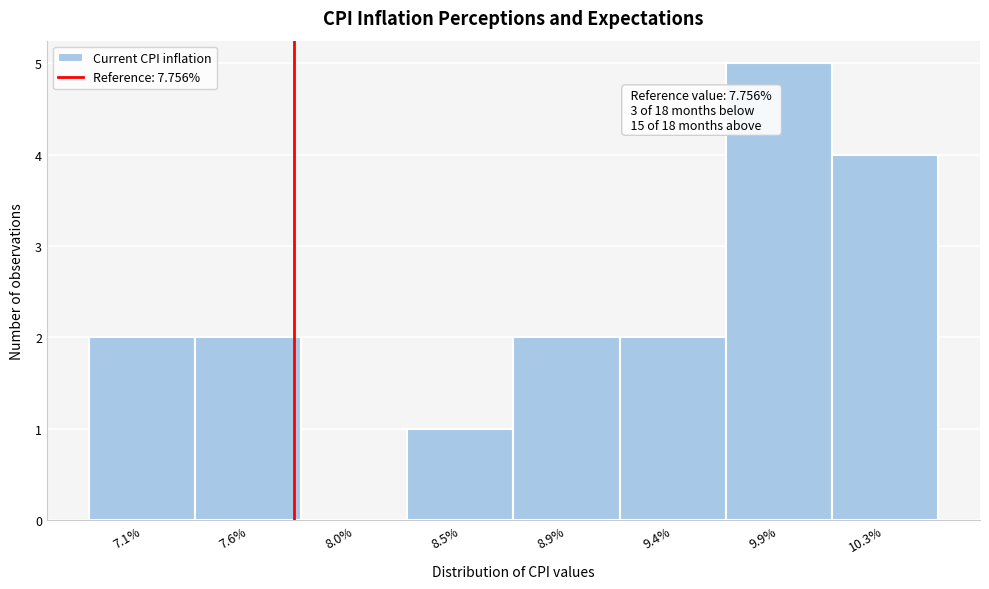

Reading left to right, extract all data points from this chart.

7.1%=2	7.6%=2	8.0%=0	8.5%=1	8.9%=2	9.4%=2	9.9%=5	10.3%=4